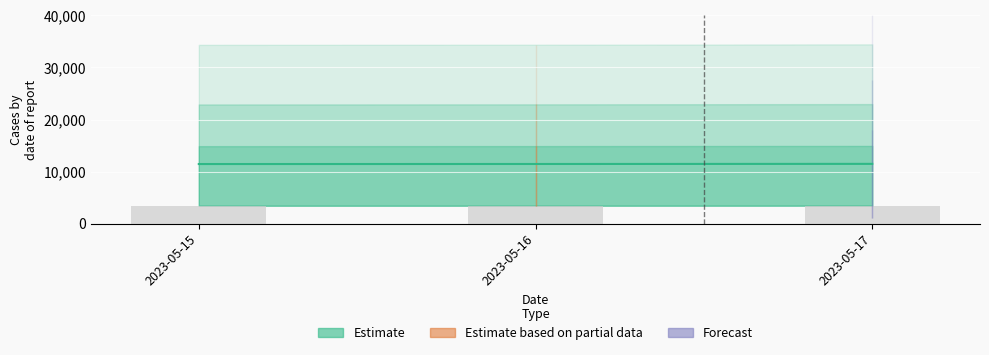

How many categories are shown in the chart?

3